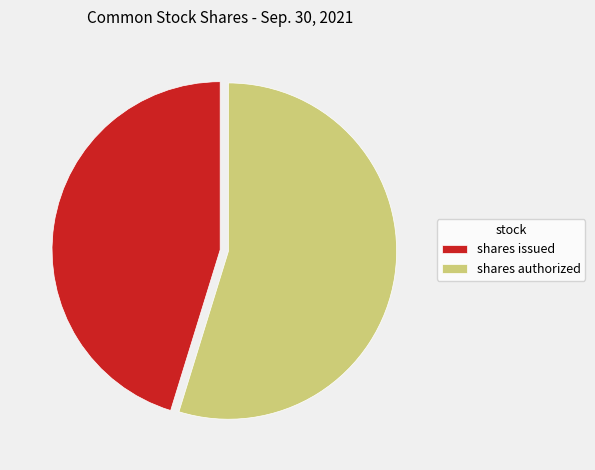

Rank the categories by value from highest to lowest.

shares authorized, shares issued